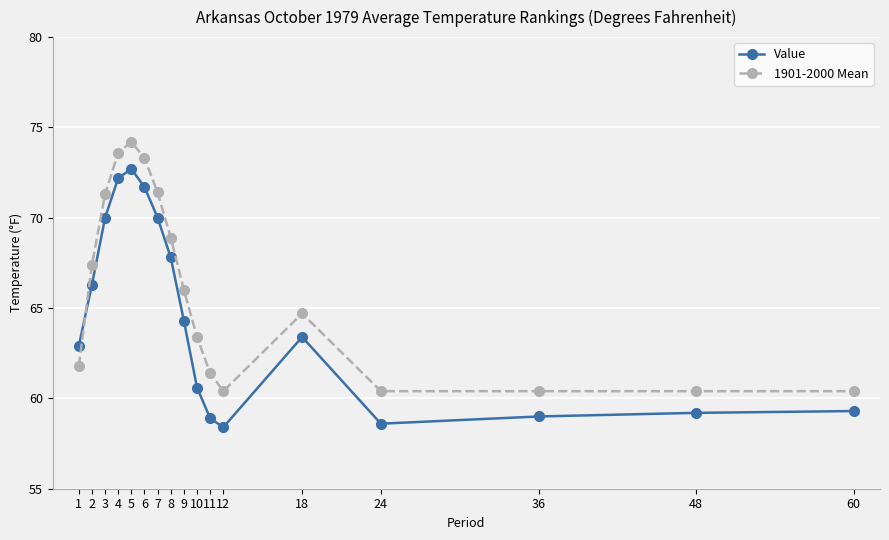

Between which two adjacent categories do Value and 1901-2000 Mean first intersect?

1 and 2